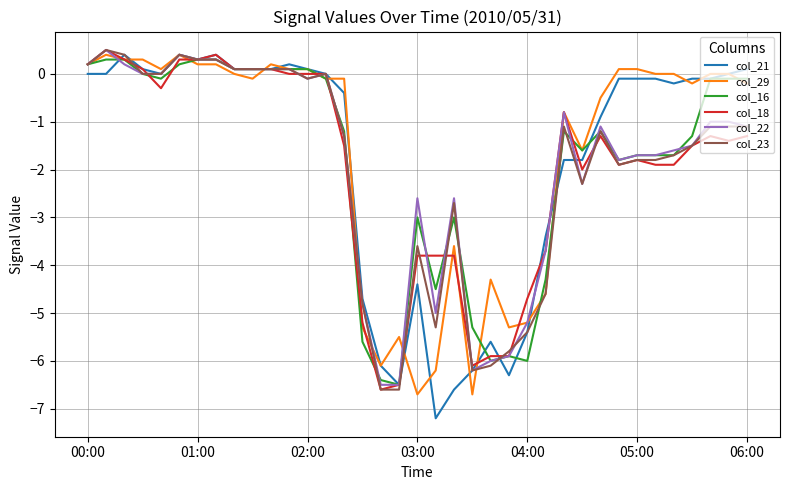

Which series has the largest range (max minus min)?

col_21